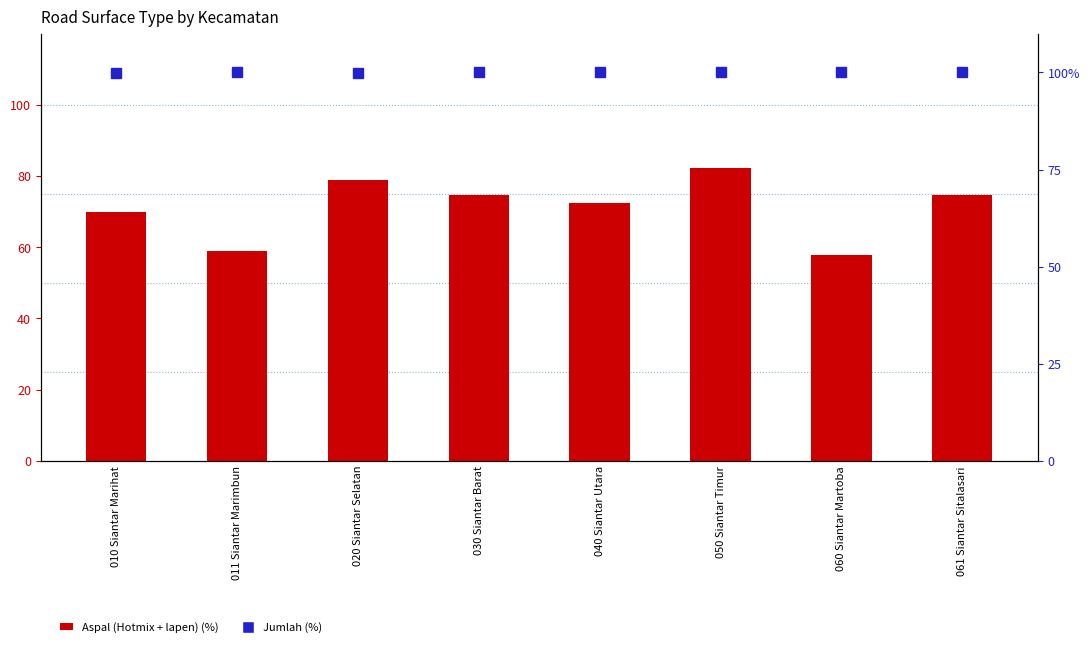

Reading left to right, what are all the values shown in this chart?

Aspal (Hotmix + lapen) (%): 010 Siantar Marihat=70.0	011 Siantar Marimbun=58.9	020 Siantar Selatan=78.8	030 Siantar Barat=74.7	040 Siantar Utara=72.5	050 Siantar Timur=82.3	060 Siantar Martoba=57.7	061 Siantar Sitalasari=74.6
Jumlah (%): 010 Siantar Marihat=100.0	011 Siantar Marimbun=100.0	020 Siantar Selatan=100.0	030 Siantar Barat=100.0	040 Siantar Utara=100.0	050 Siantar Timur=100.0	060 Siantar Martoba=100.0	061 Siantar Sitalasari=100.0